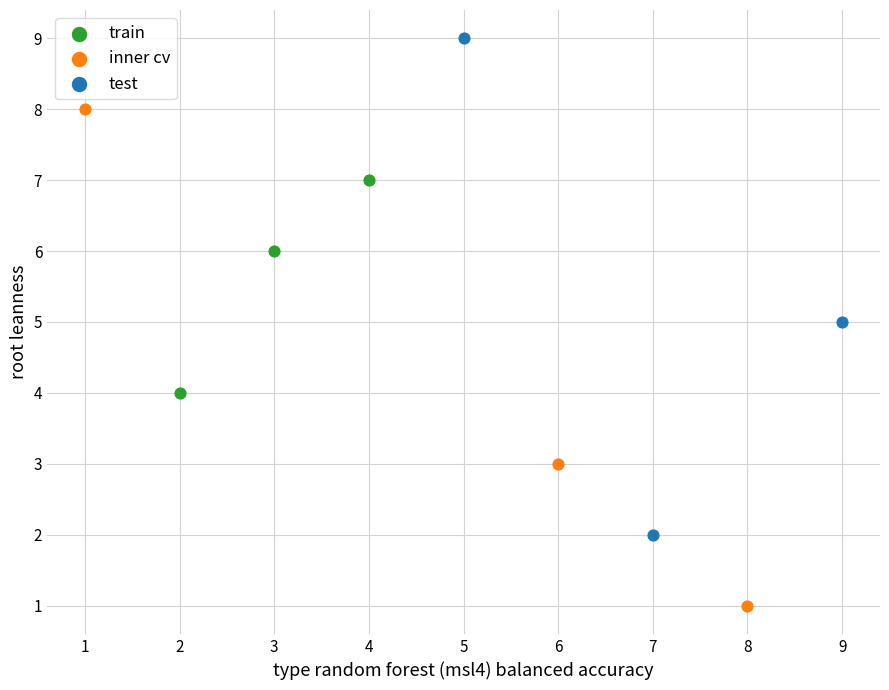

Which series reaches the minimum Y coordinate?

inner cv